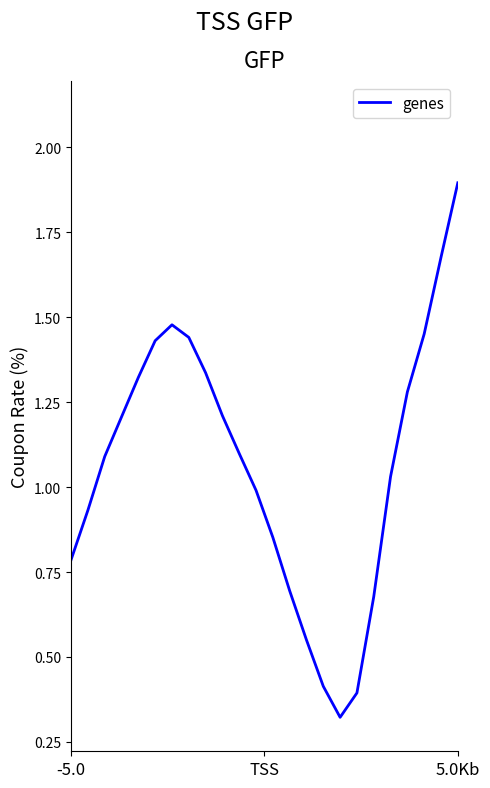

Is this an area chart (filled region under the line)?

No